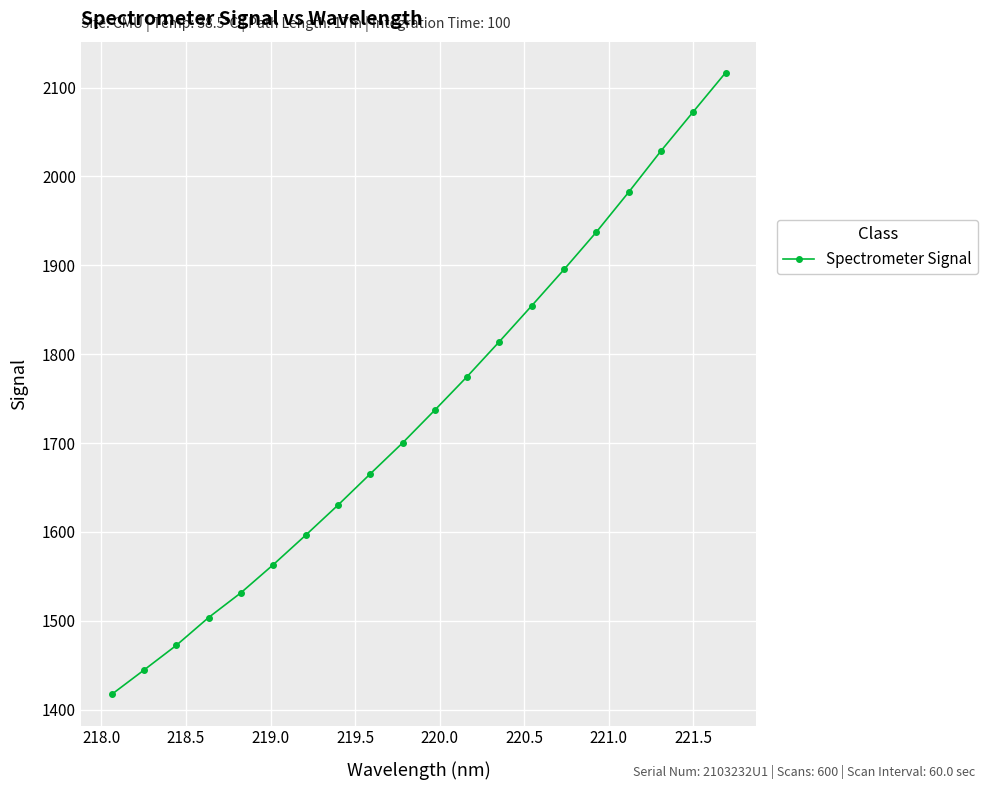

What is the value of the 5th point from the left?

1531.5